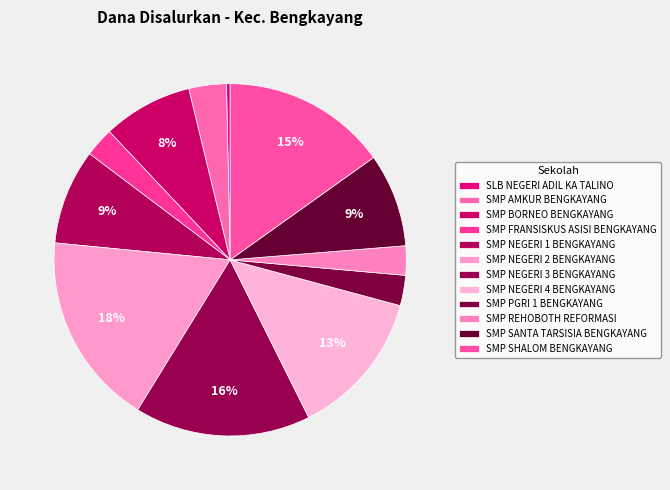

Which has a higher value, SMP PGRI 1 BENGKAYANG or SMP SHALOM BENGKAYANG?

SMP SHALOM BENGKAYANG